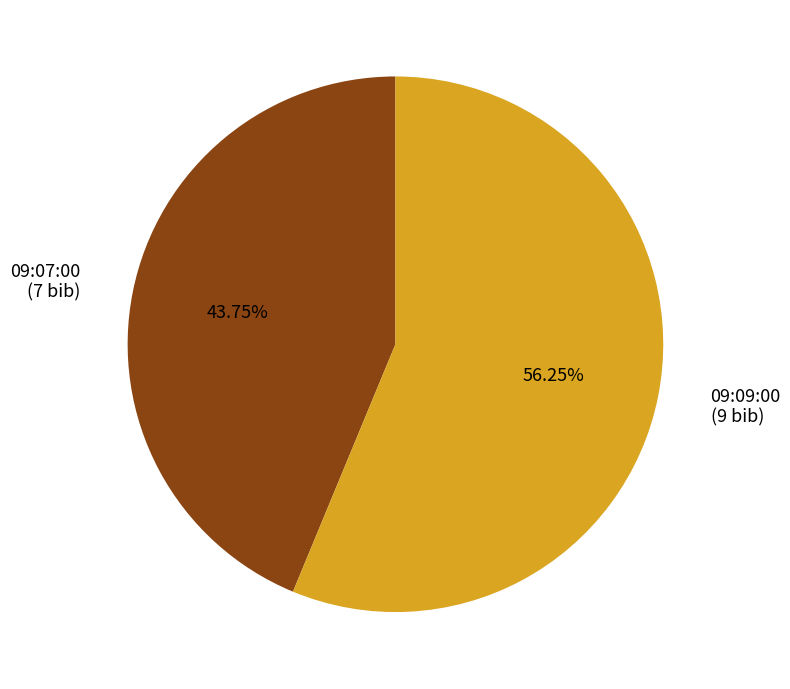

Is 09:07:00 the majority of the pie?

No